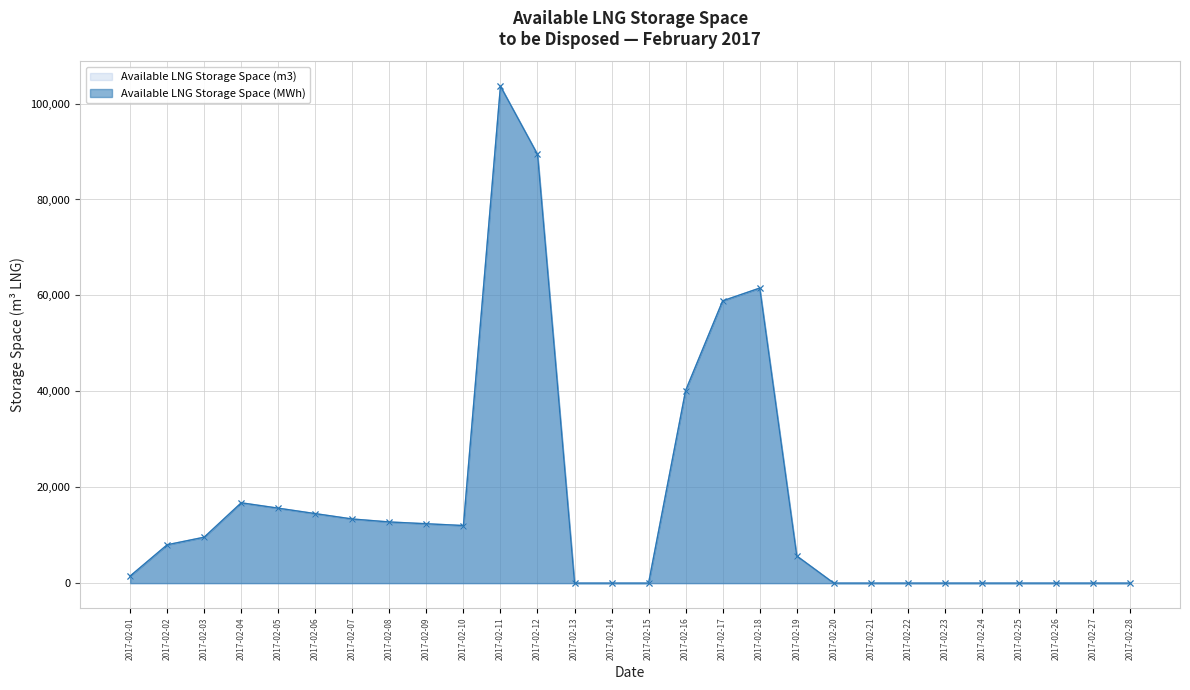

How many data points in Available LNG Storage Space (MWh) are less than 7997?

14